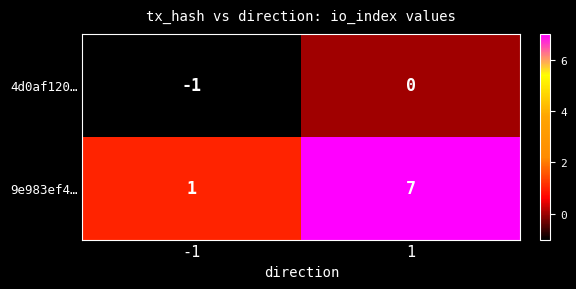

True or false: 9e983ef4… has a value of 12 at 1.

False